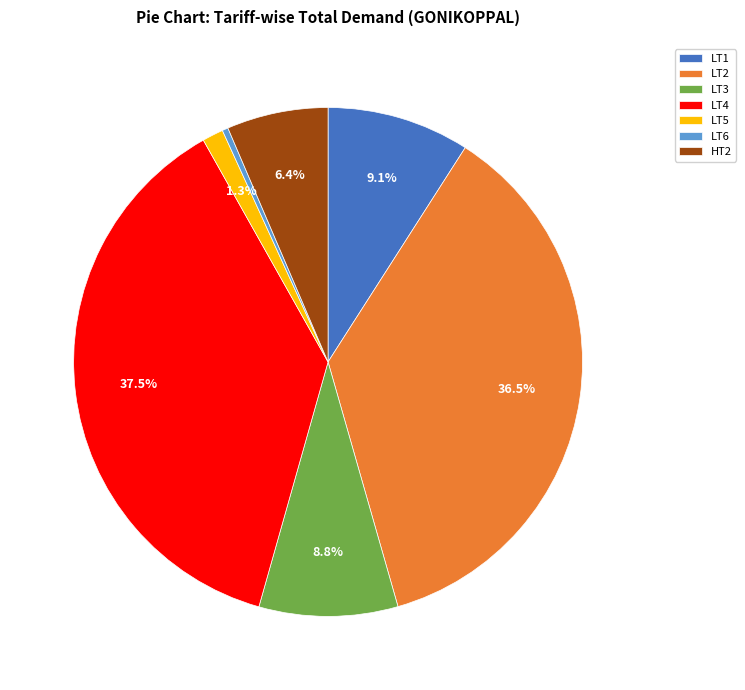

To the nearest percent, what is the average slice percentage?

14%